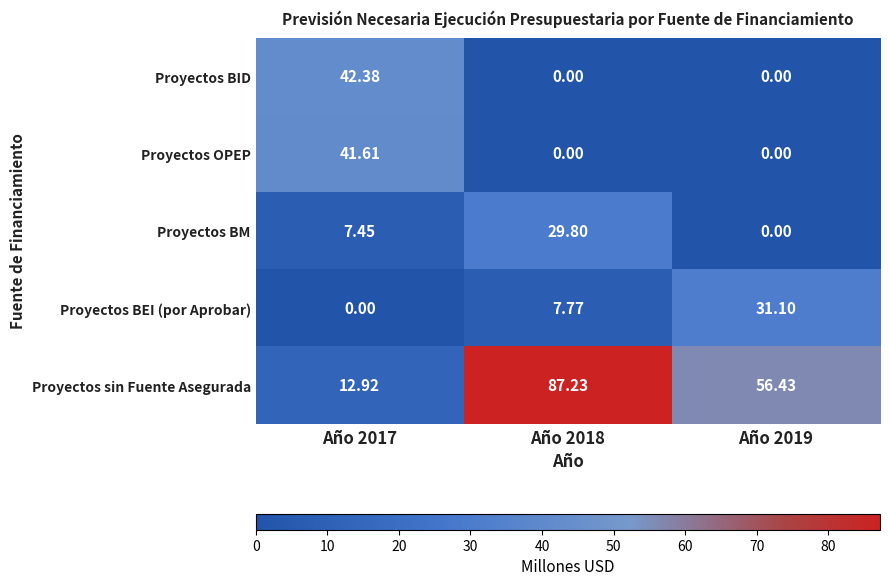

Which series has the largest total across all categories?

Proyectos sin Fuente Asegurada